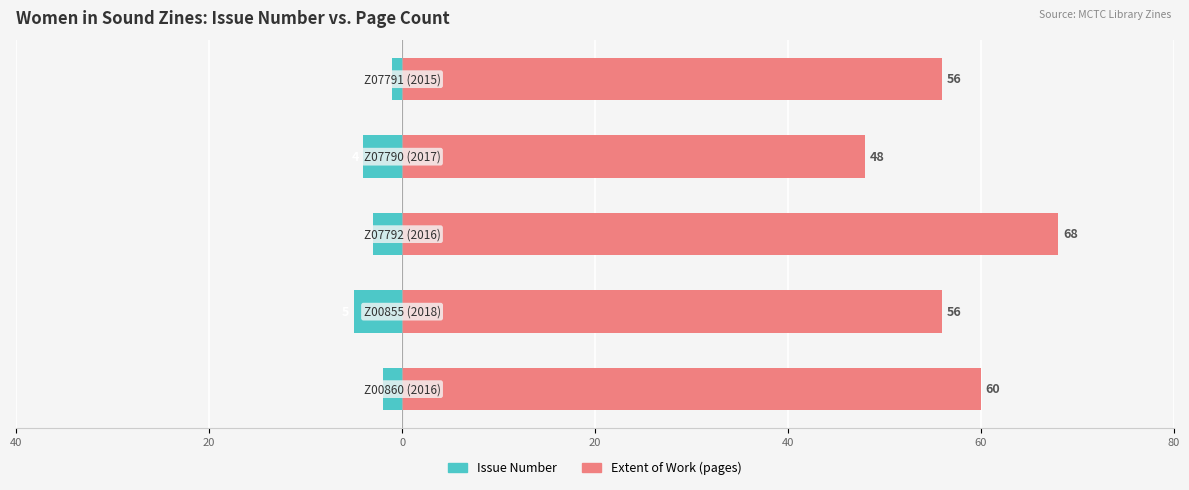

Reading right to left, extract all data points from this chart.

Issue Number: -1	-4	-3	-5	-2
Extent of Work (pages): 56	48	68	56	60